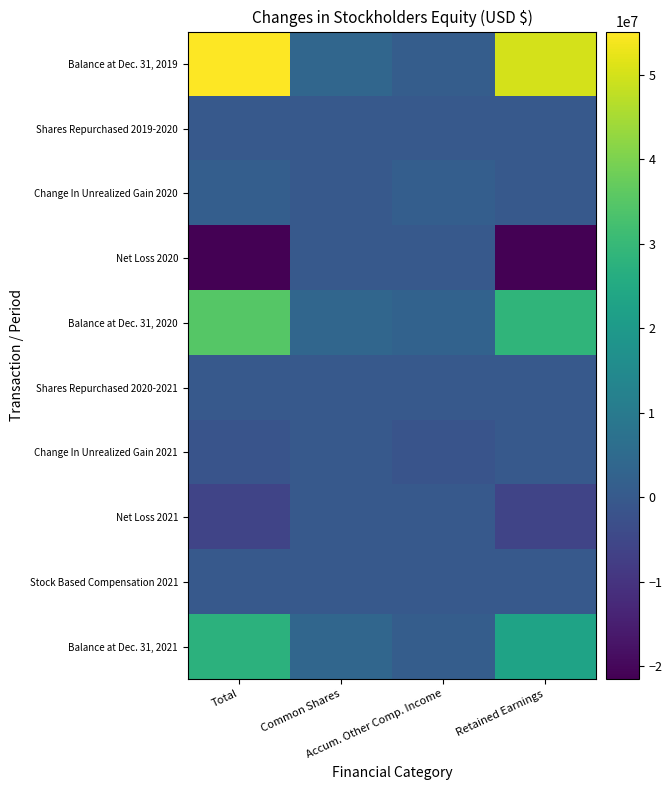

Which series has the largest total across all categories?

Balance at Dec. 31, 2019